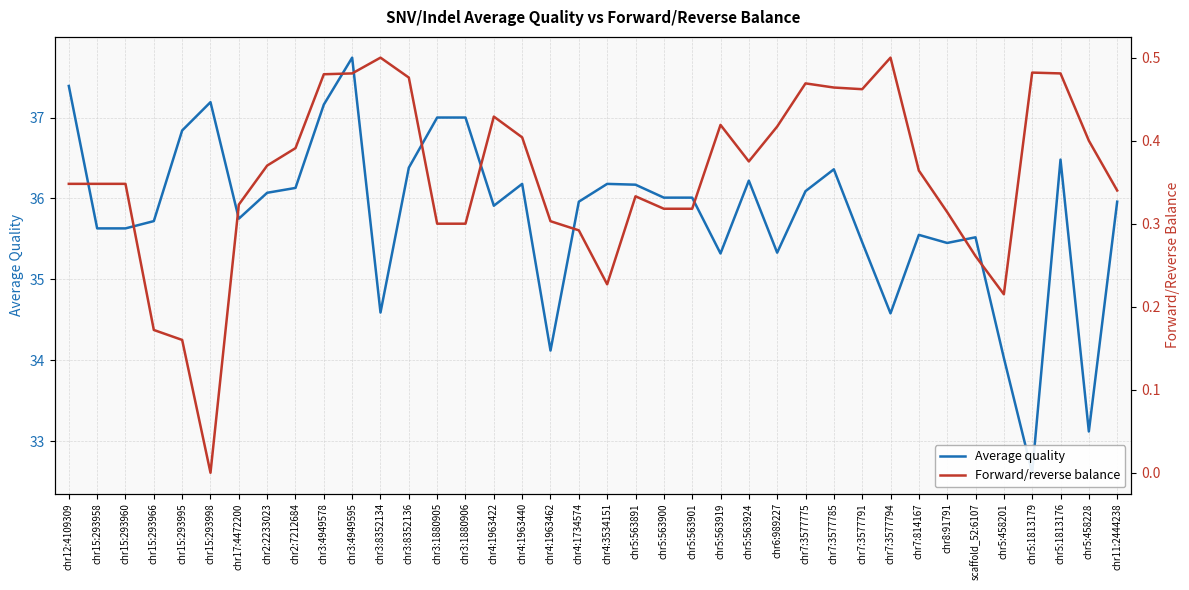

Is it true that Average quality equals 14.0 at chr6:989227?

False